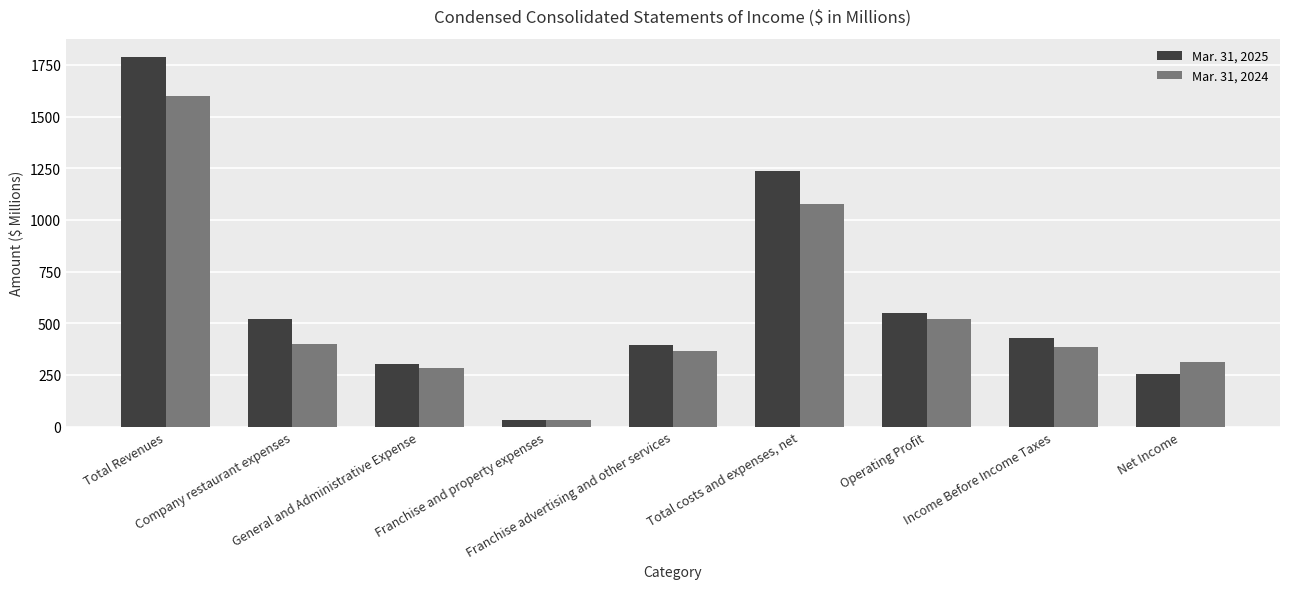

Reading left to right, what are all the values shown in this chart?

Mar. 31, 2025: 1787	520	302	34	396	1239	548	429	253
Mar. 31, 2024: 1598	400	286	31	367	1078	520	383	314